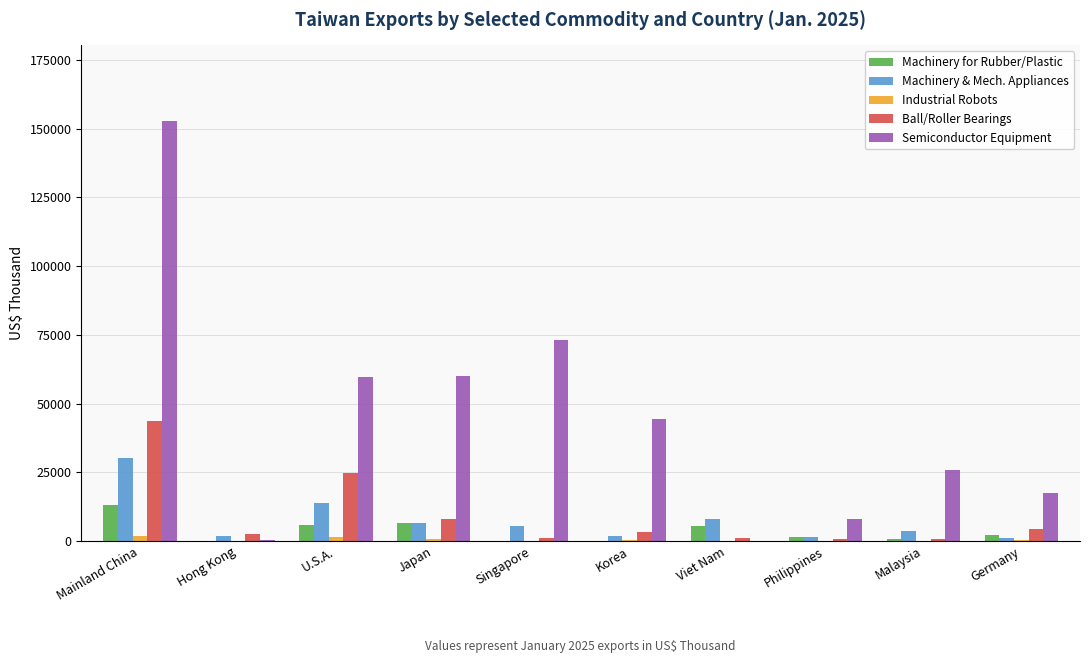

What is the maximum value shown in the chart?

152796